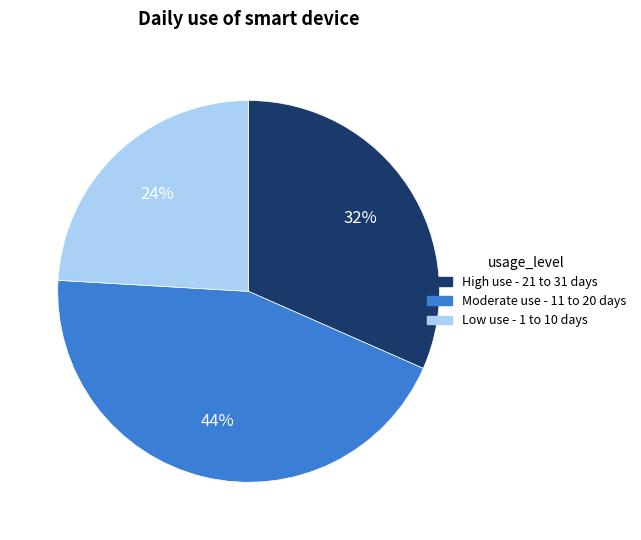

Is there any slice that represents more than half of the pie?

No